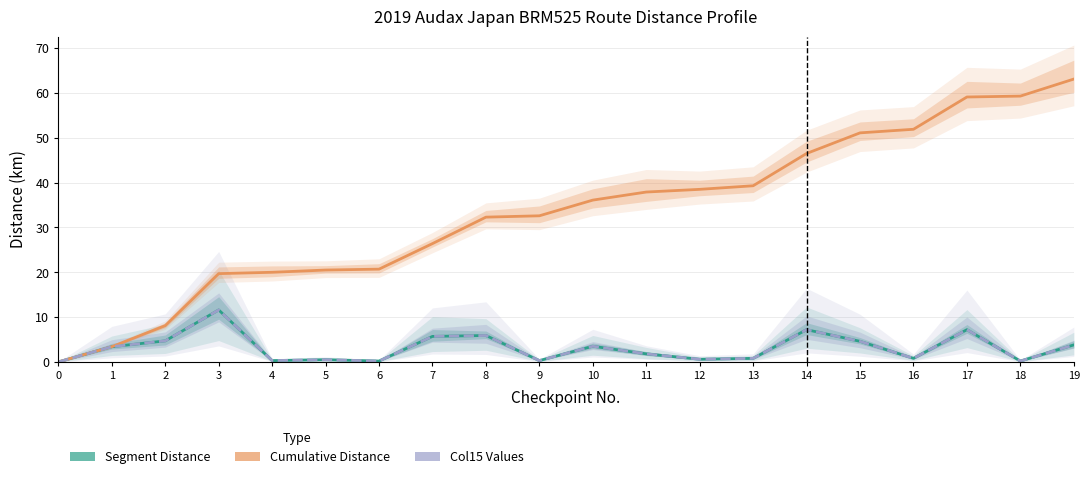

What is the greatest value displayed?

63.1